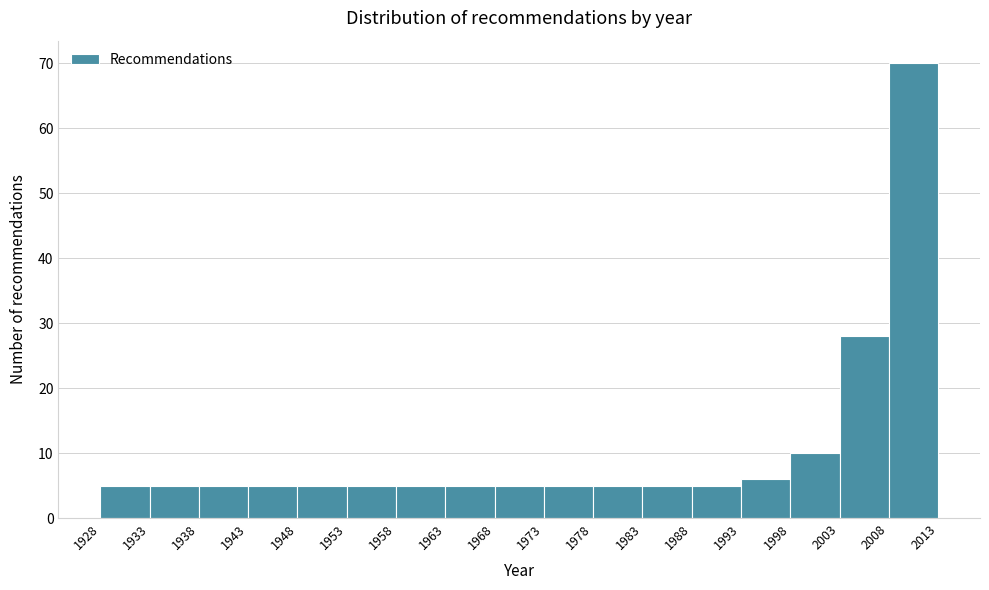

Reading left to right, list every bar in this chart as the range it spans on the x-axis followed by its height. The values are not printed on the chart, so give them approximately, as read against the axis.

1928 to 1933: 5
1933 to 1938: 5
1938 to 1943: 5
1943 to 1948: 5
1948 to 1953: 5
1953 to 1958: 5
1958 to 1963: 5
1963 to 1968: 5
1968 to 1973: 5
1973 to 1978: 5
1978 to 1983: 5
1983 to 1988: 5
1988 to 1993: 5
1993 to 1998: 6
1998 to 2003: 10
2003 to 2008: 28
2008 to 2013: 70